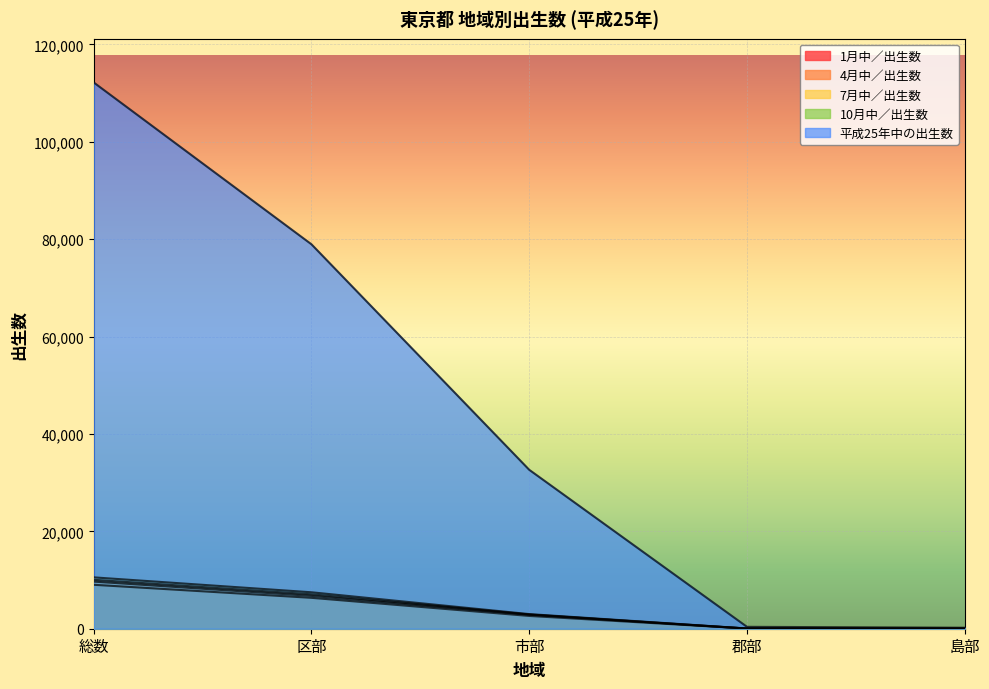

Is the value of 10月中／出生数 at 市部 greater than the value of 平成25年中の出生数 at 市部?

No